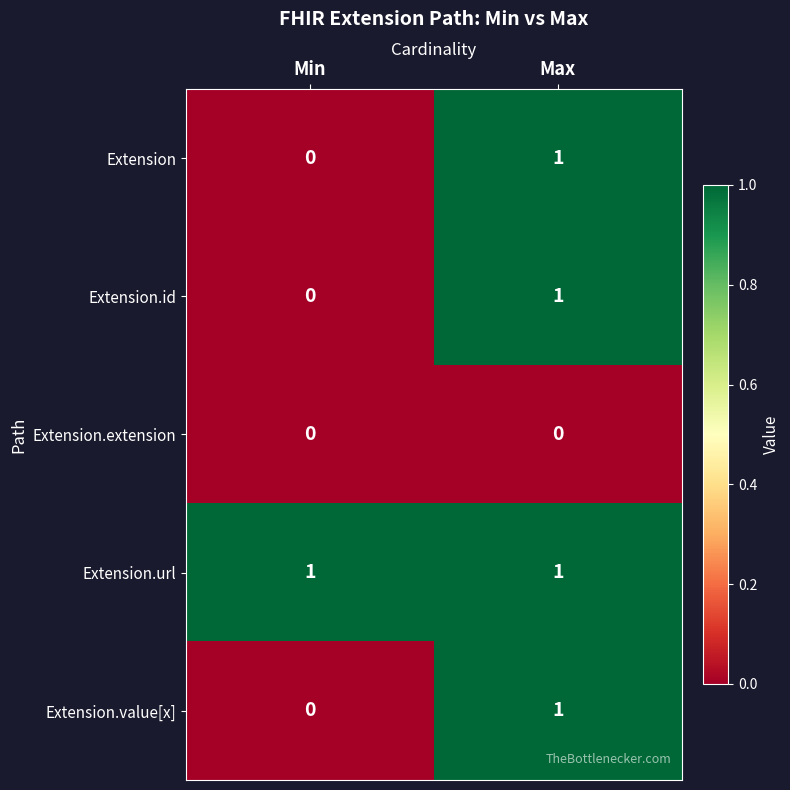

List the labels in order of Extension.value[x] value, smallest first.

Min, Max